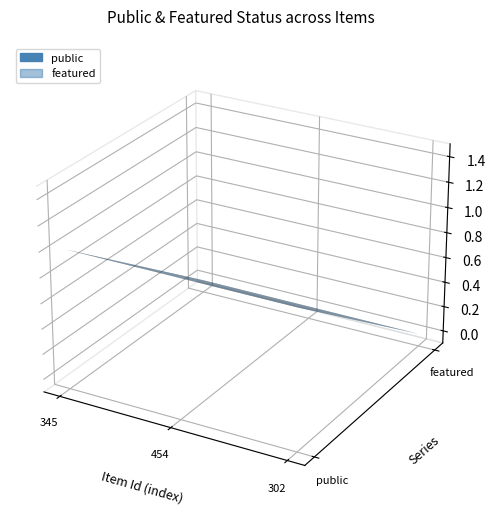

Reading left to right, extract all data points from this chart.

public: 345=1	454=1	302=1
featured: 345=0	454=0	302=0